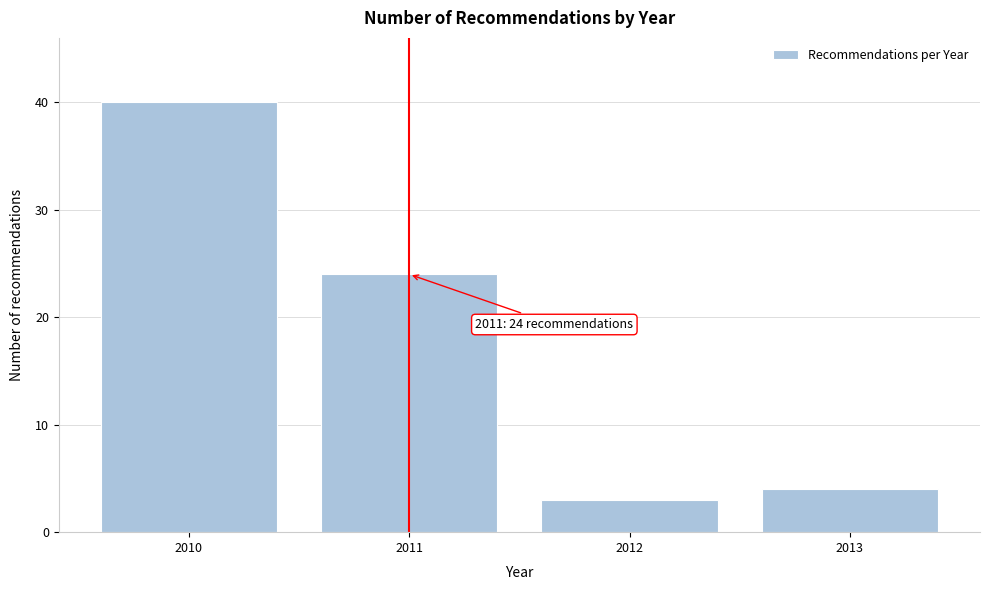

Reading right to left, what are all the values shown in this chart?

4	3	24	40